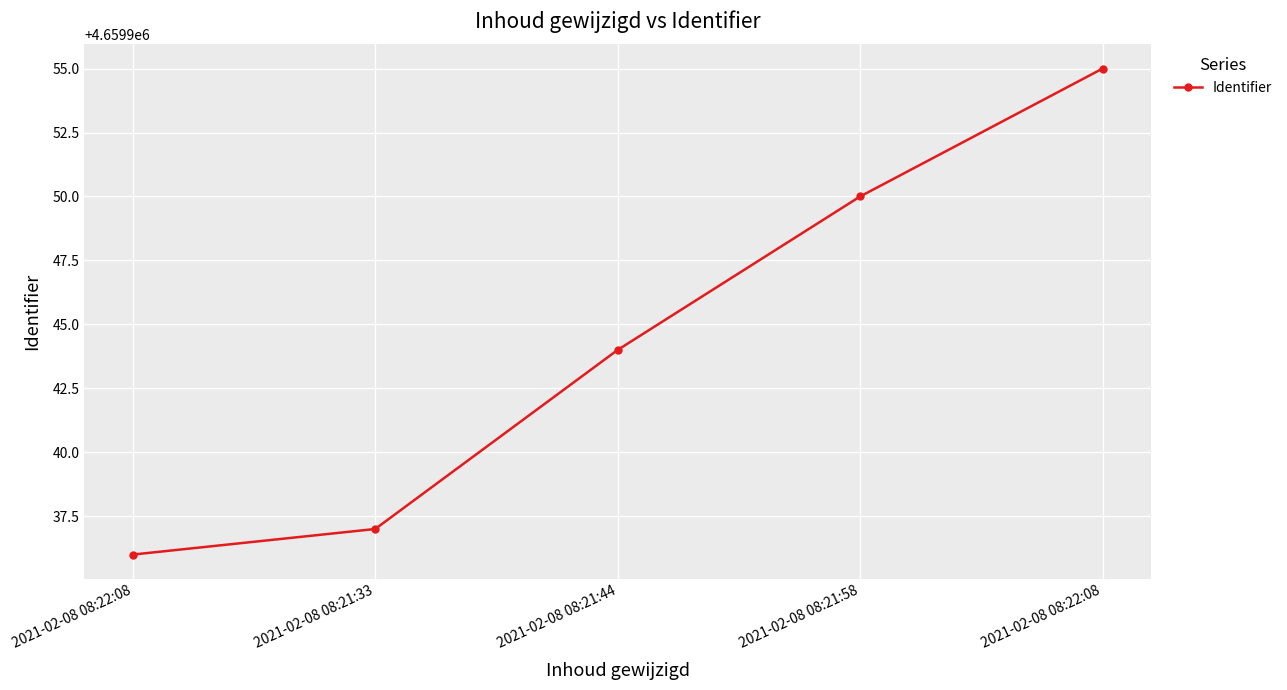

Is this an area chart (filled region under the line)?

No